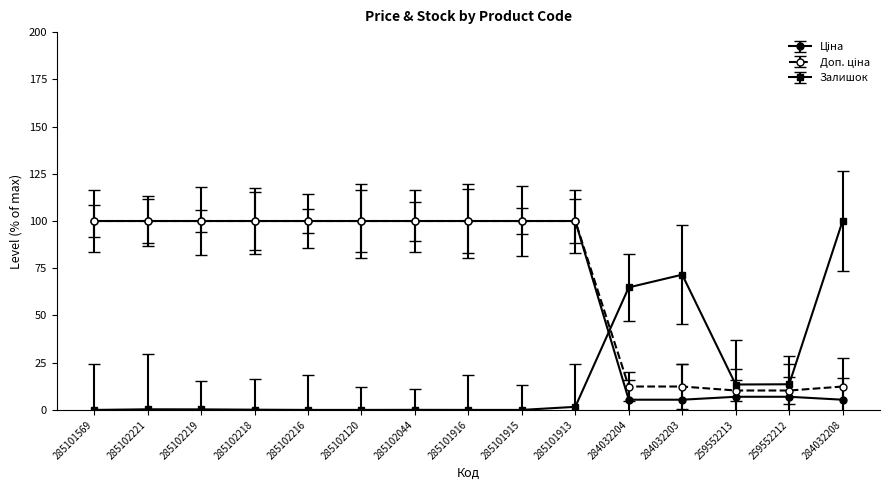

What is the sum of the Залишок values at 285101569 and 259552212?

13.6